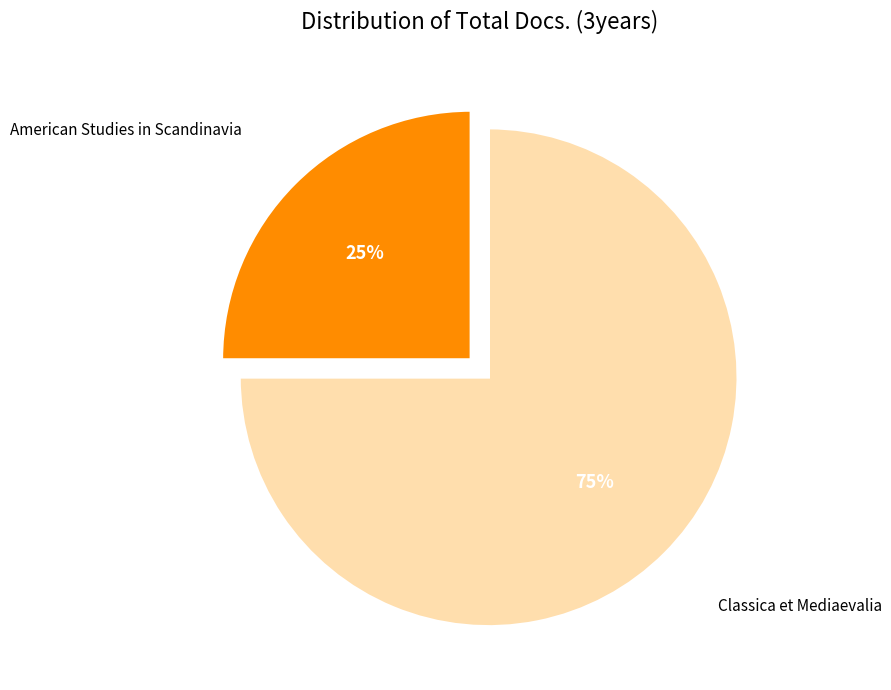

To the nearest percent, what is the average slice percentage?

50%